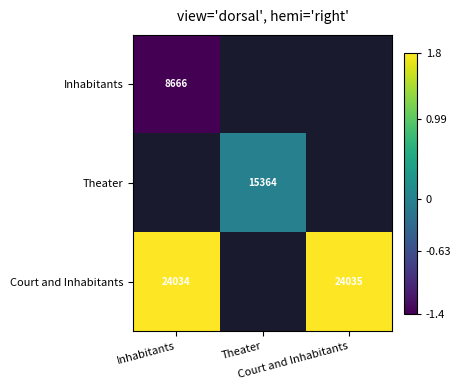

Which series has the largest range (max minus min)?

Court and Inhabitants